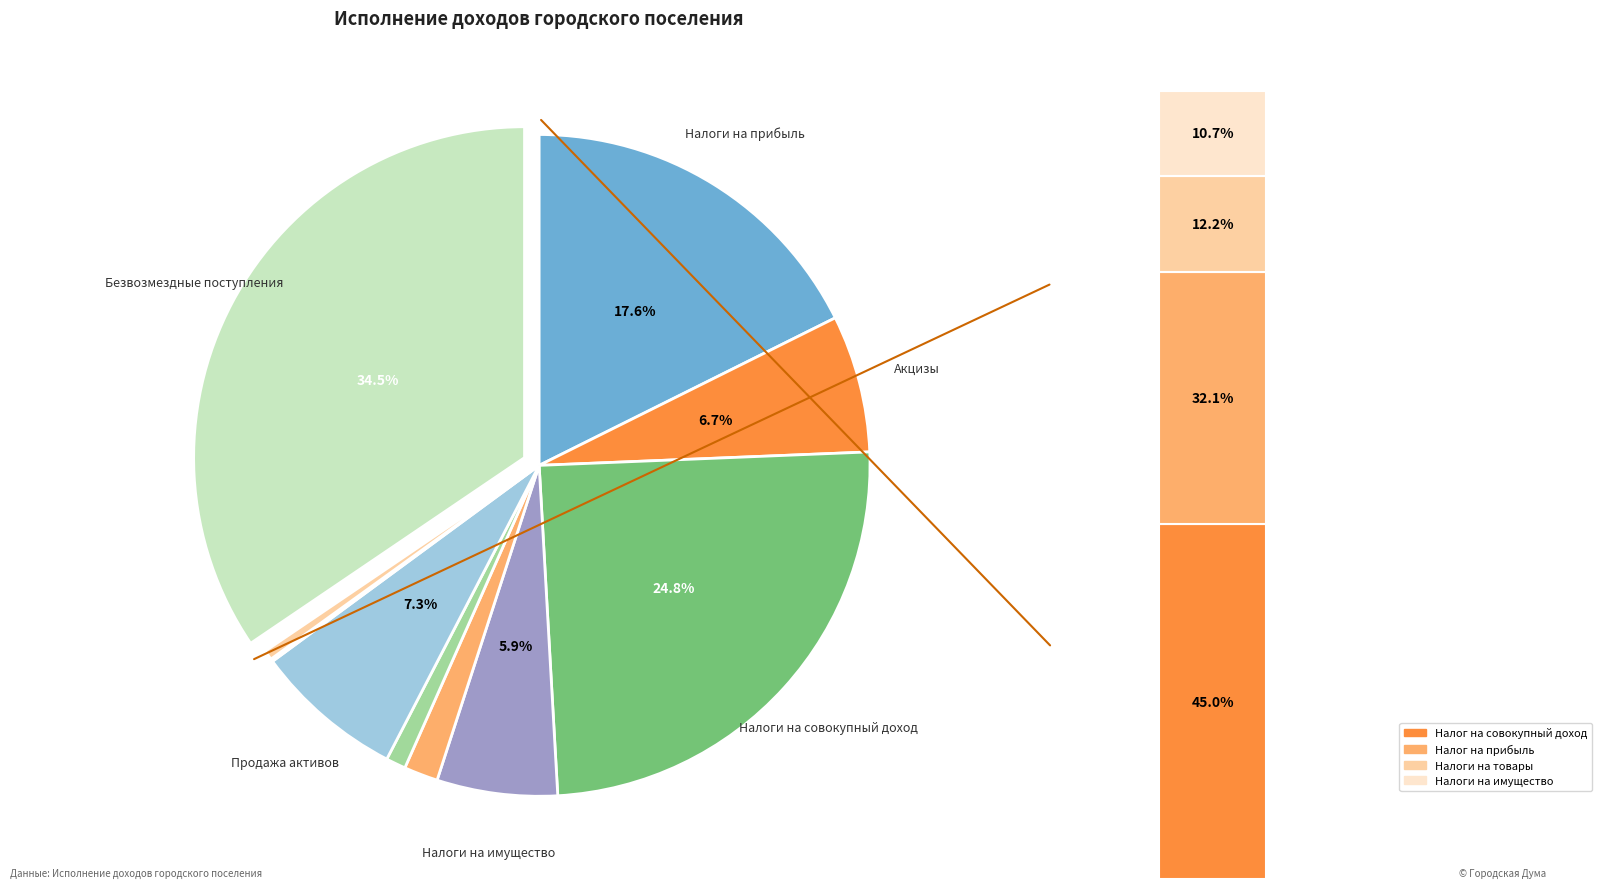

Approximately how many times larger is the value at НАЛОГИ НА ТОВАРЫ (РАБОТЫ, УСЛУГИ) compared to НАЛОГИ НА СОВОКУПНЫЙ ДОХОД?

0.3